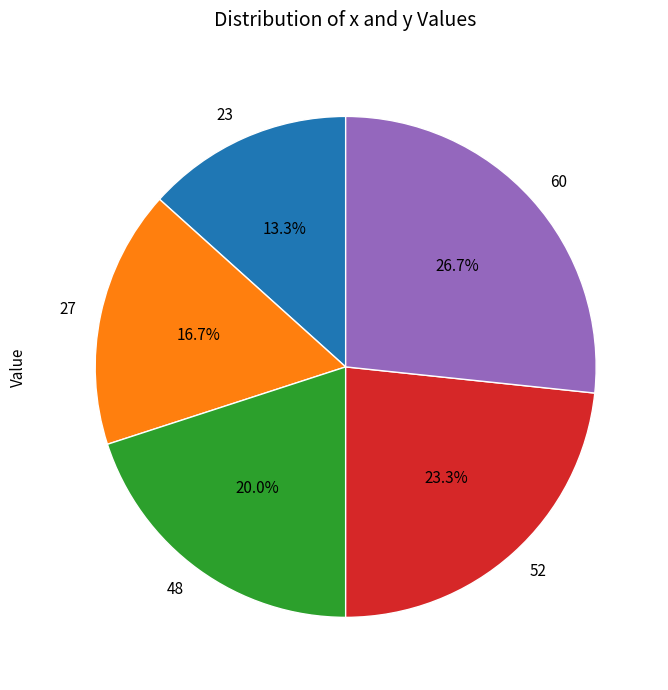

What is the ratio of the value at 27 to the value at 52?

0.7